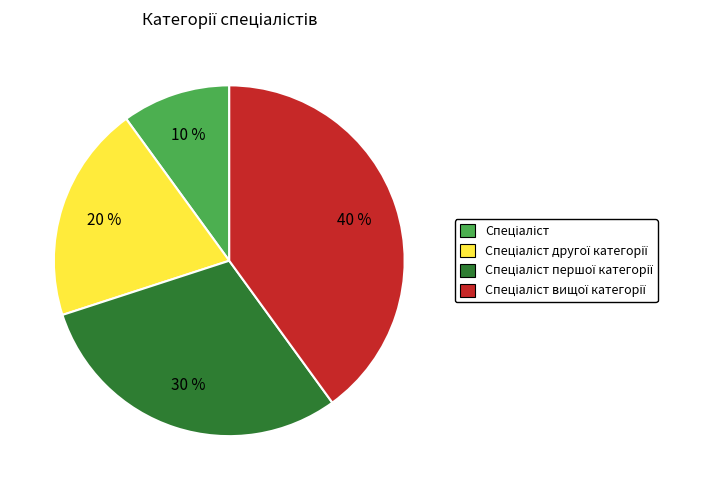

To the nearest percent, what is the average slice percentage?

25%